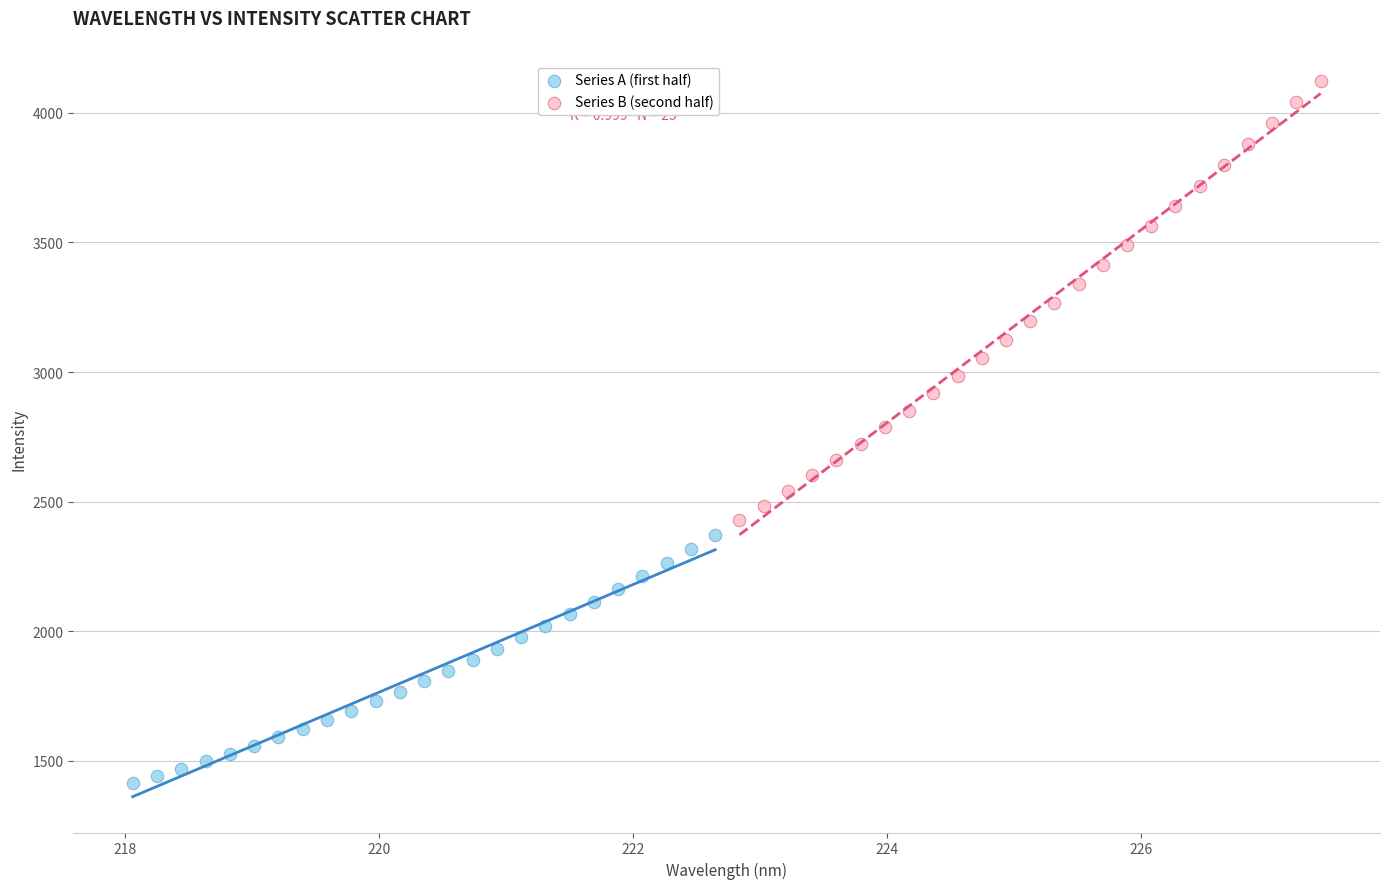

Which series has the largest Y range (max minus min)?

Series B (second half)